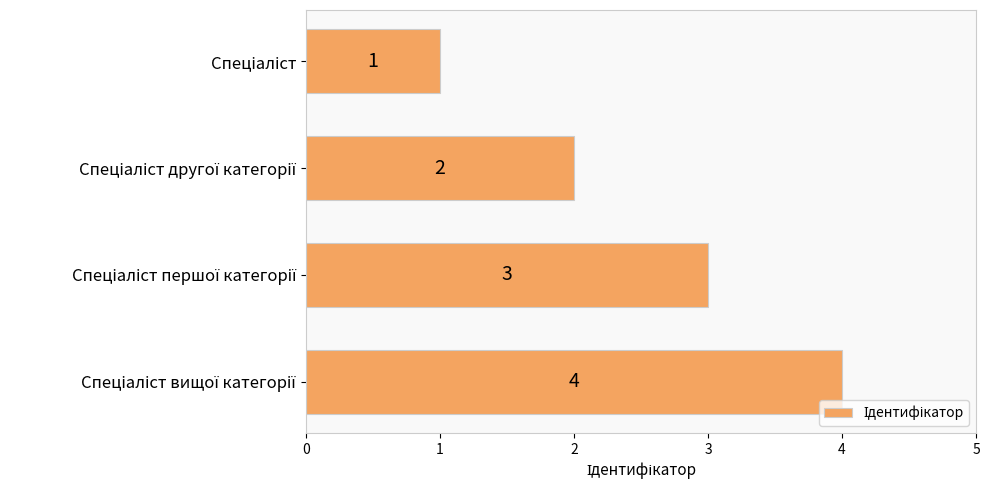

What is the sum of all values?

10